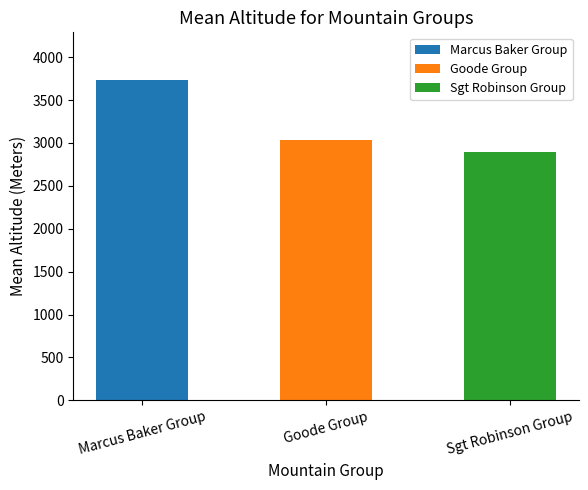

Count the number of values greater than 3033.

2